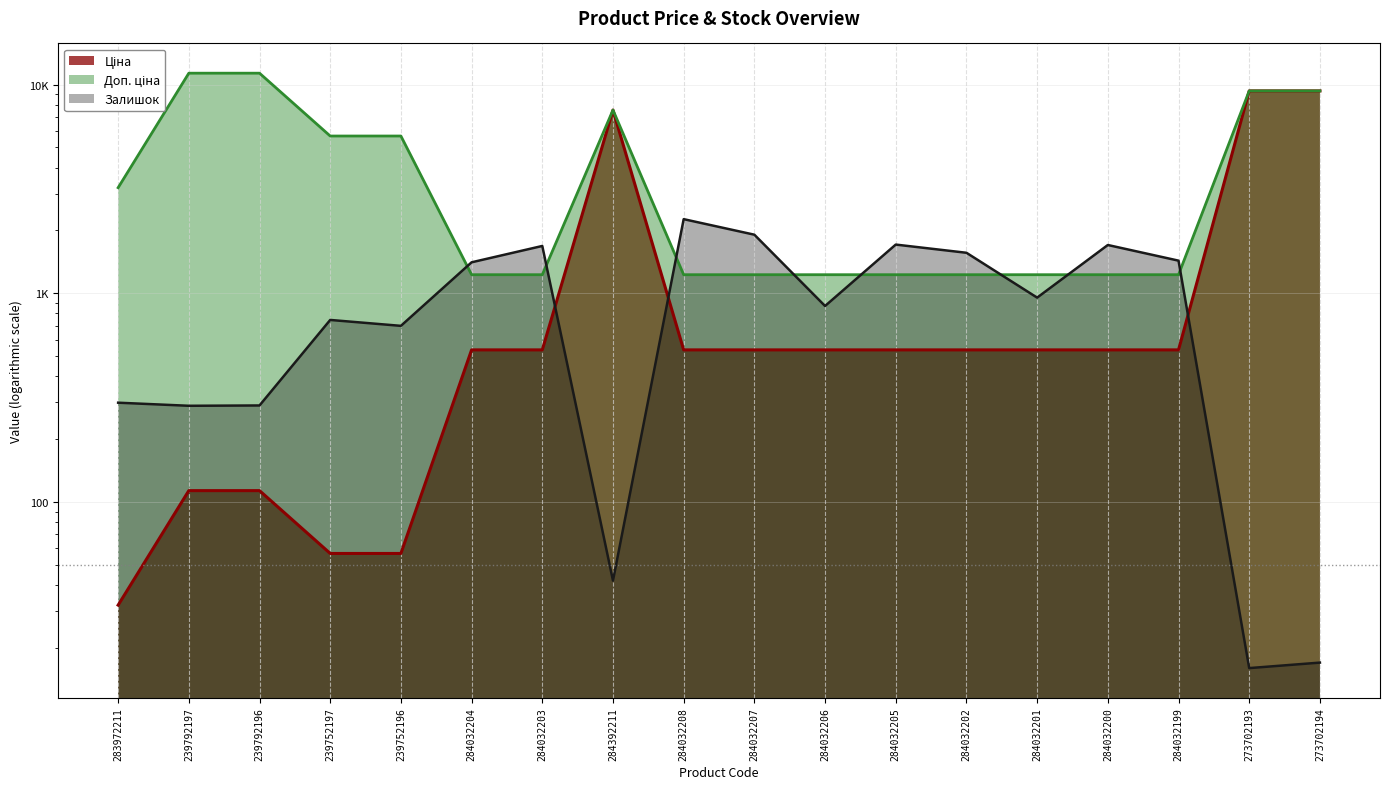

The Залишок series shows 688.3 at 284032202. True or false?

False